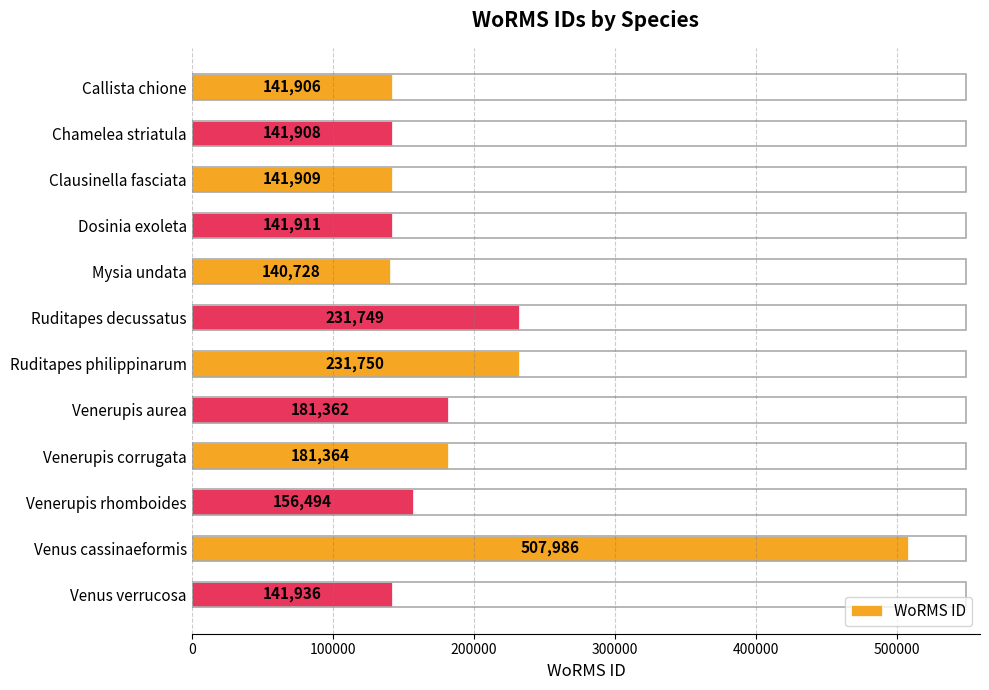

What is the value of the 8th bar from the top?

181362